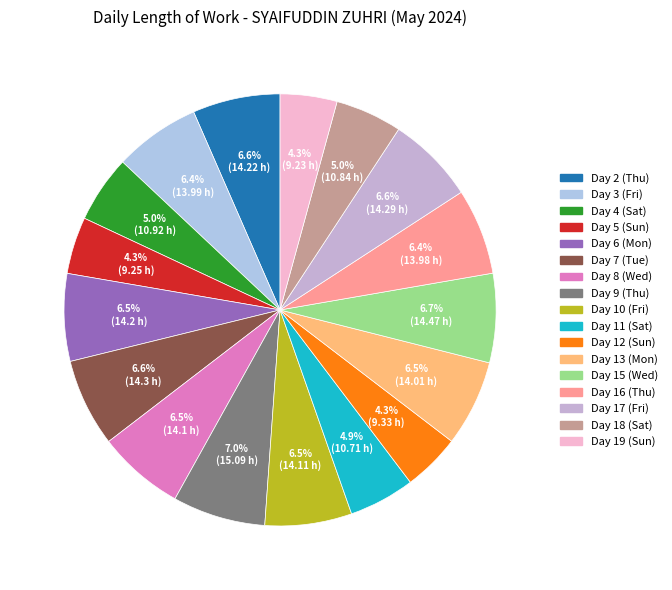

What portion of the pie excludes Day 11 (Sat)?

95.1%